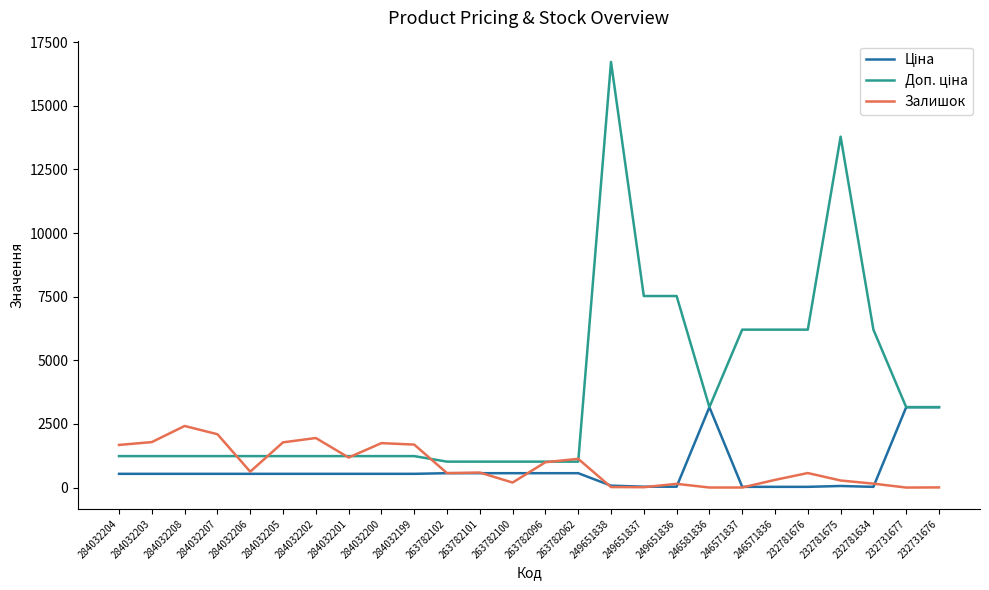

True or false: Залишок has a value of 1745.0 at 284032200.

True